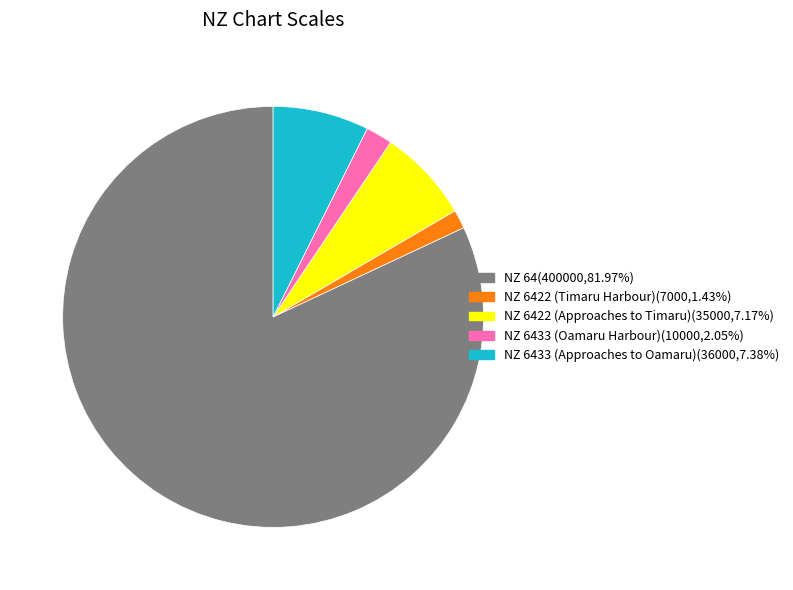

How many slices are in this pie chart?

5